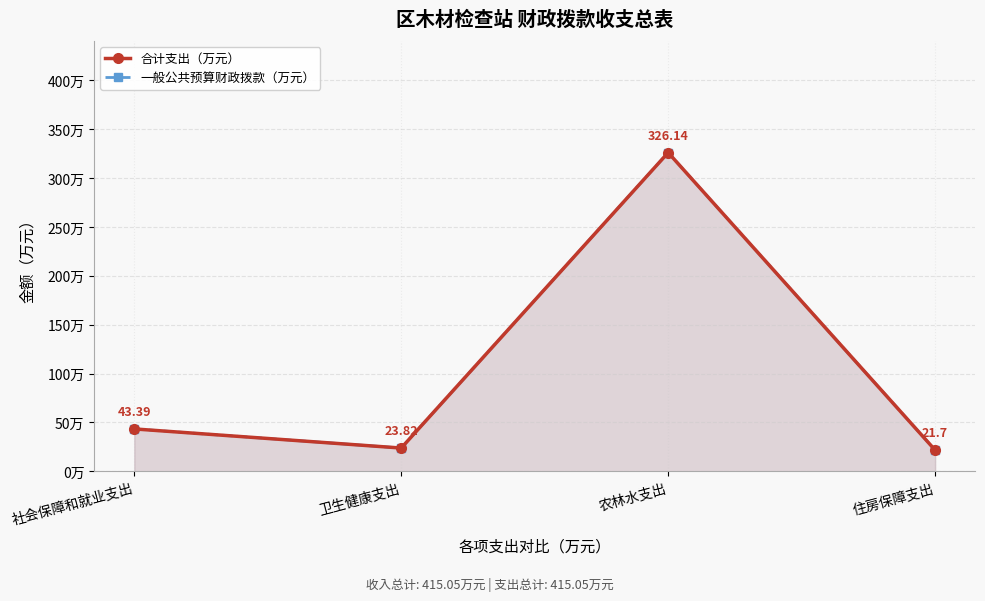

What position from the right is 社会保障和就业支出?

4